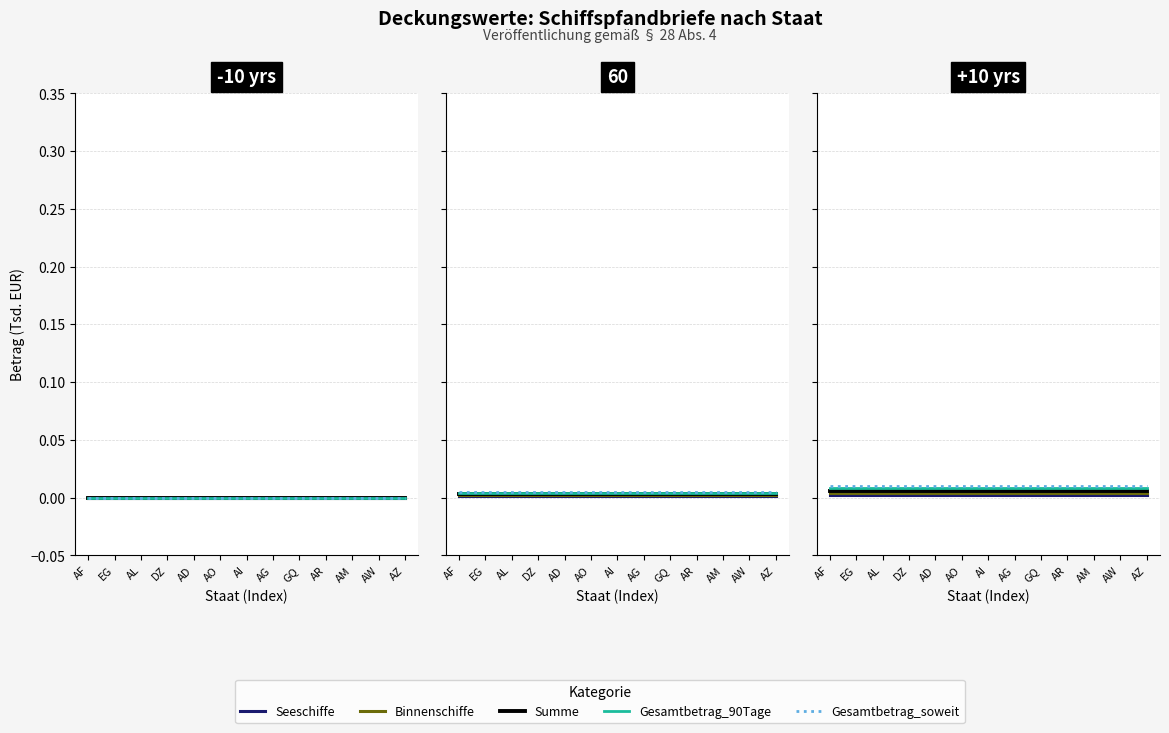

Reading left to right, transcribe all the data shown in this chart.

Seeschiffe: AF=0.0	EG=0.0	AL=0.0	DZ=0.0	AD=0.0	AO=0.0	AI=0.0	AG=0.0	GQ=0.0	AR=0.0	AM=0.0	AW=0.0	AZ=0.0
Binnenschiffe: AF=0.0	EG=0.0	AL=0.0	DZ=0.0	AD=0.0	AO=0.0	AI=0.0	AG=0.0	GQ=0.0	AR=0.0	AM=0.0	AW=0.0	AZ=0.0
Summe: AF=0.0	EG=0.0	AL=0.0	DZ=0.0	AD=0.0	AO=0.0	AI=0.0	AG=0.0	GQ=0.0	AR=0.0	AM=0.0	AW=0.0	AZ=0.0
Gesamtbetrag_90Tage: AF=0.0	EG=0.0	AL=0.0	DZ=0.0	AD=0.0	AO=0.0	AI=0.0	AG=0.0	GQ=0.0	AR=0.0	AM=0.0	AW=0.0	AZ=0.0
Gesamtbetrag_soweit: AF=0.0	EG=0.0	AL=0.0	DZ=0.0	AD=0.0	AO=0.0	AI=0.0	AG=0.0	GQ=0.0	AR=0.0	AM=0.0	AW=0.0	AZ=0.0